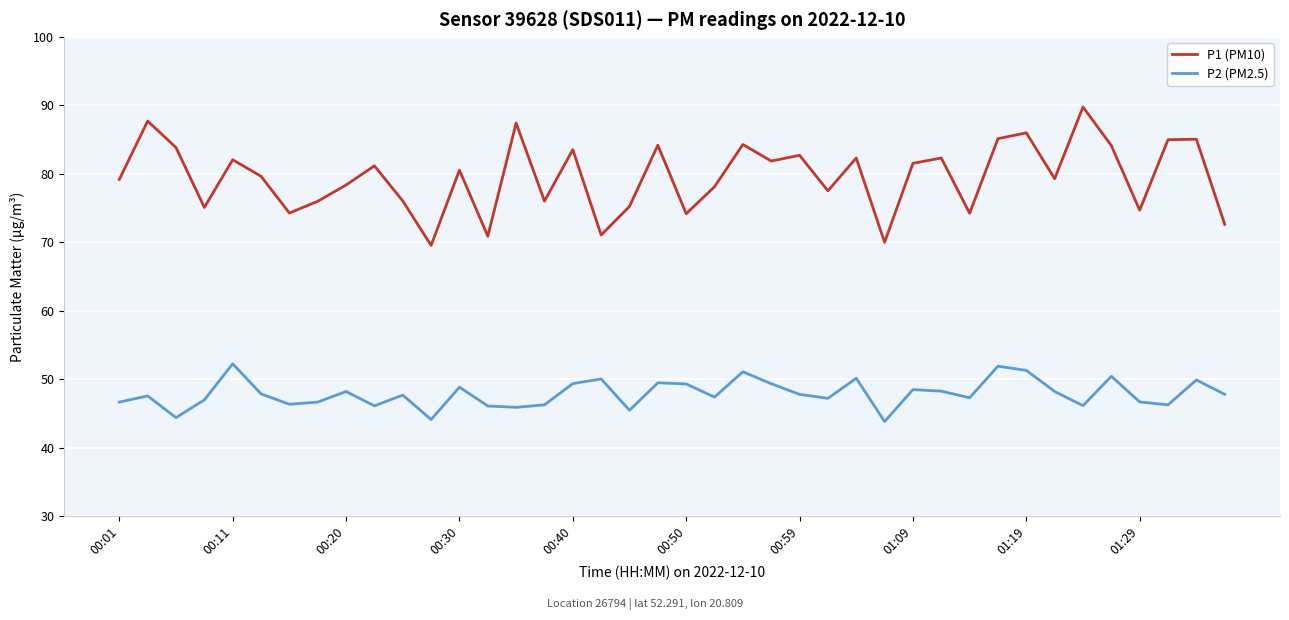

True or false: P2 (PM2.5) and P1 (PM10) intersect in this chart.

False